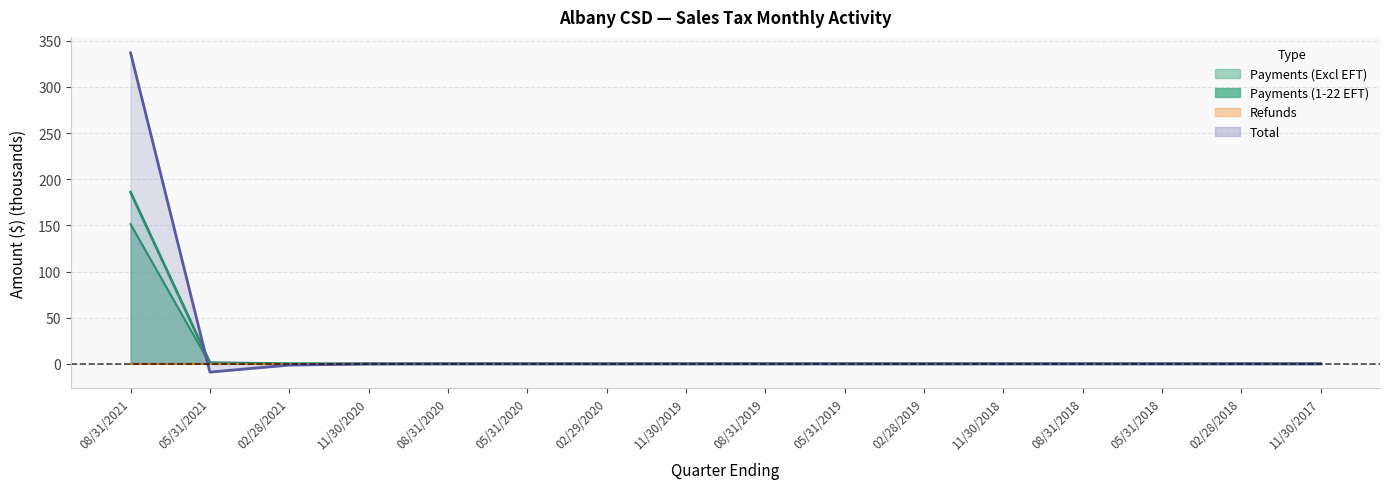

Which series changed the most between 05/31/2021 and 08/31/2018?

Total